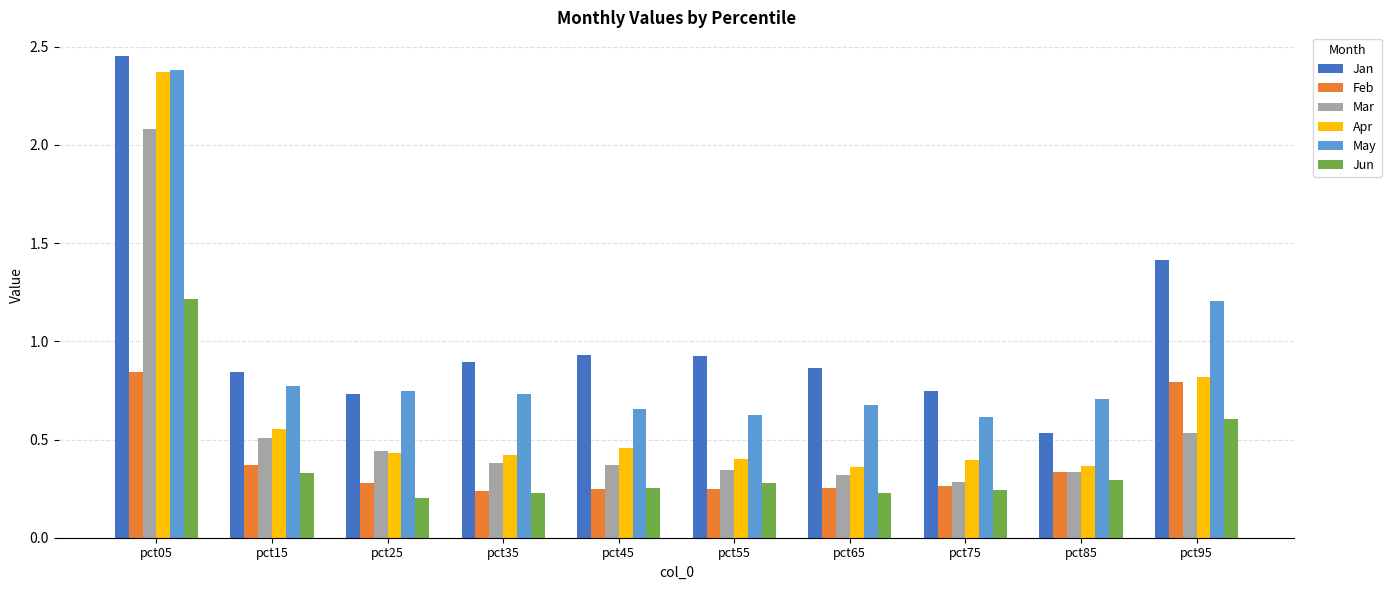

Which category has the lowest value across all series?

pct25